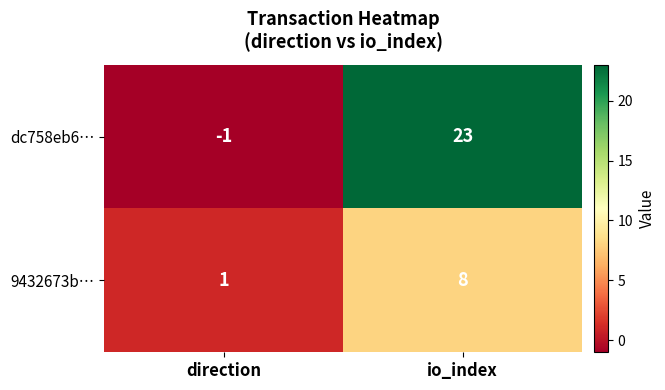

How many values in dc758eb6… are below zero?

1